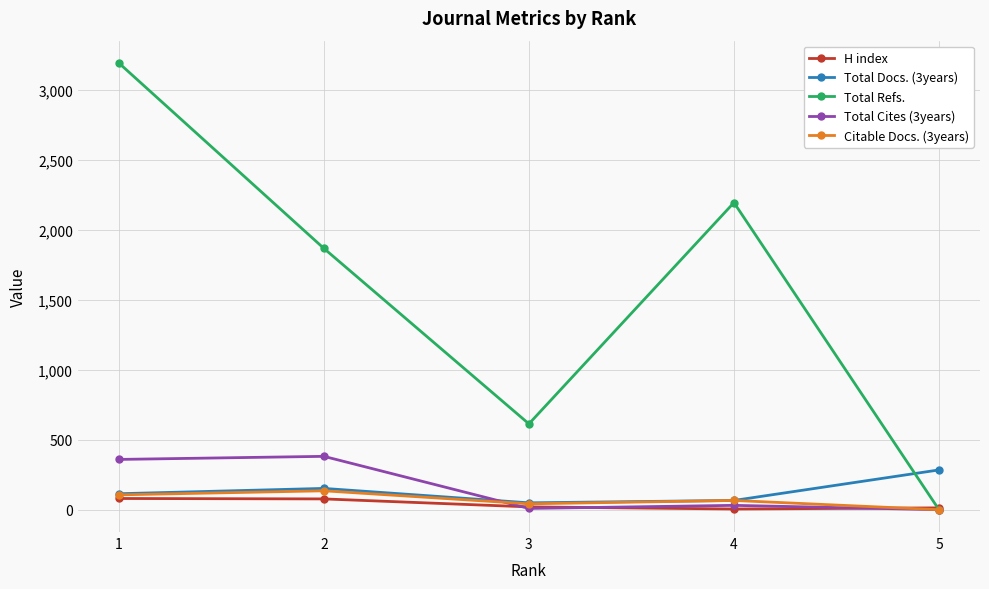

Which series changed the most between 1 and 3?

Total Refs.